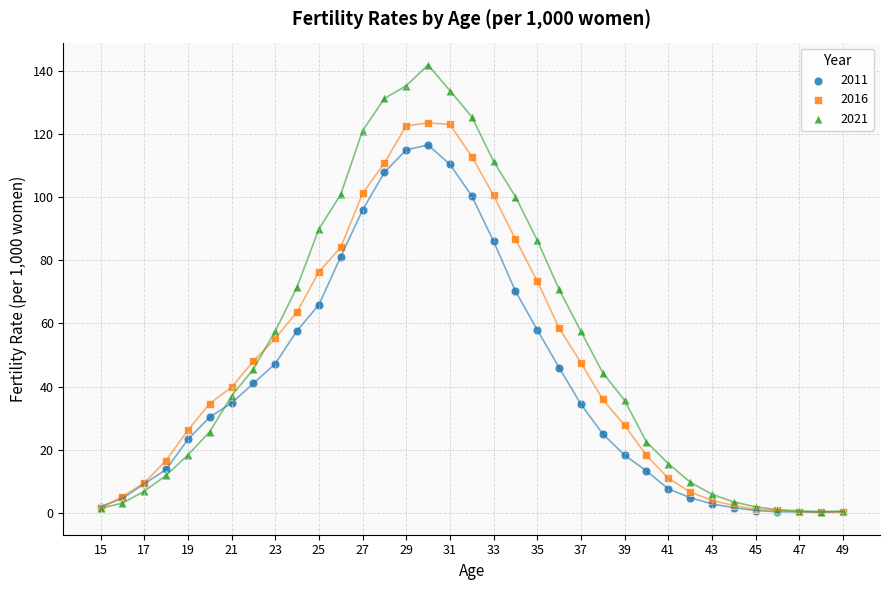

What are all the series names shown in the legend?

2011, 2016, 2021